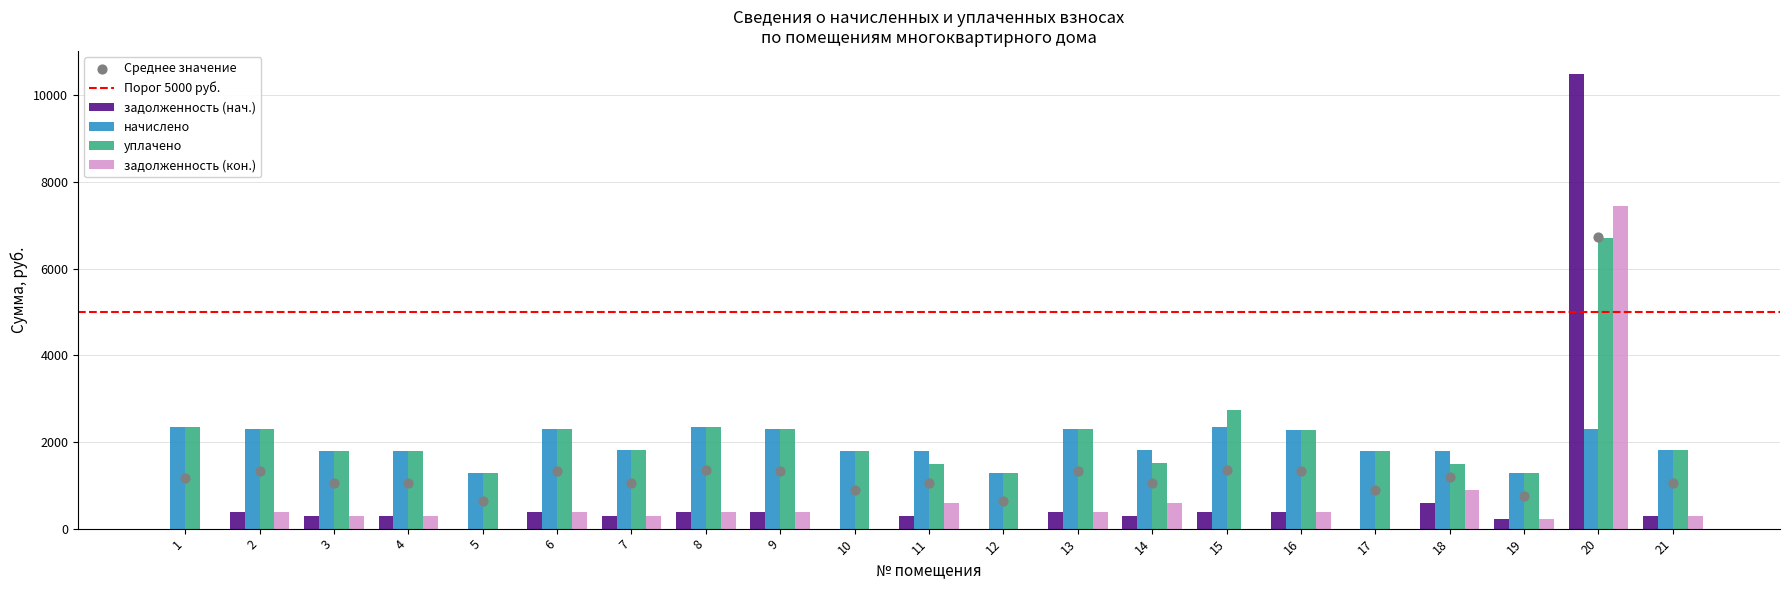

At which category is the sum across all series the highest?

20